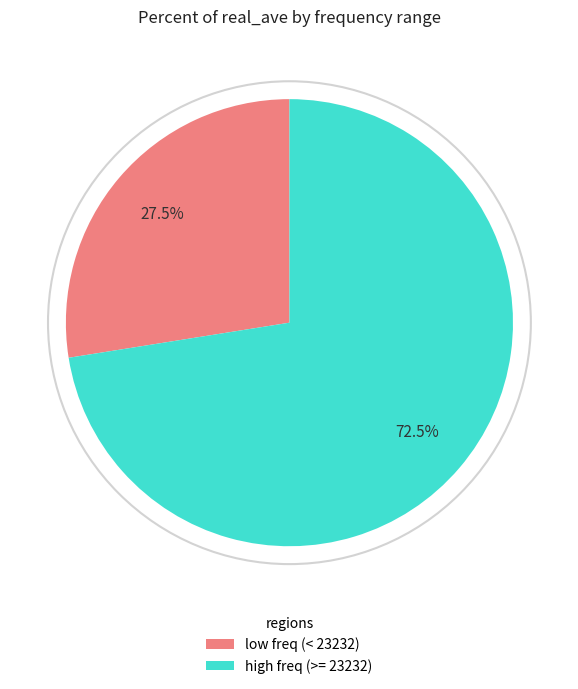

Rank the categories by value from lowest to highest.

low freq (< 23232), high freq (>= 23232)